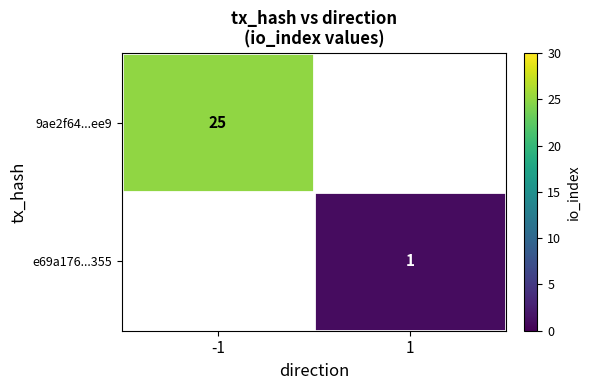

True or false: 9ae2f64...ee9 has a value of 25 at -1.

True